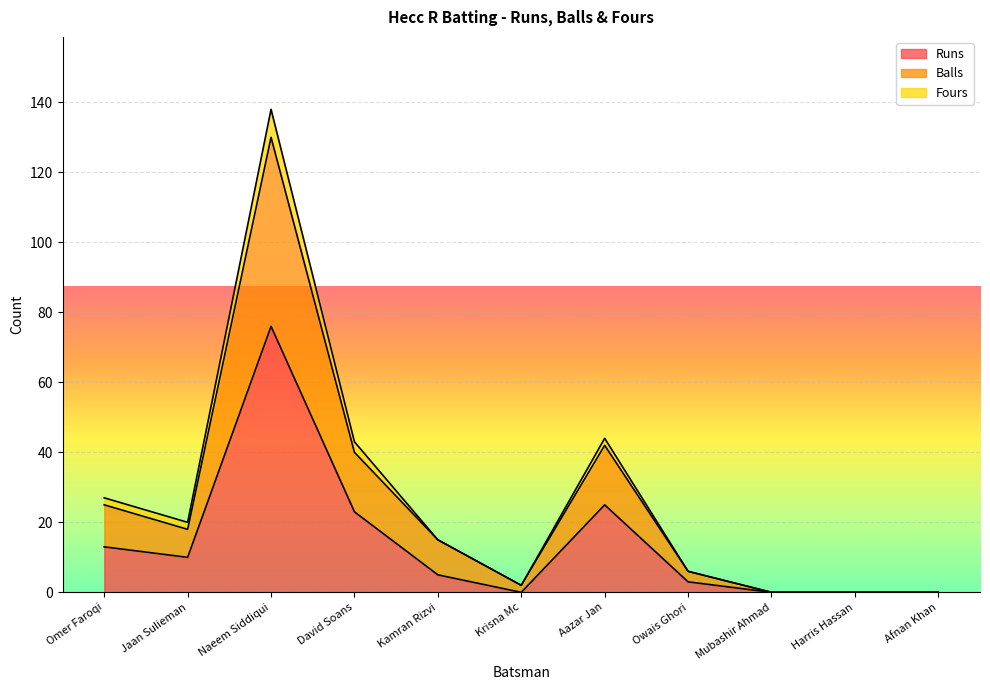

At which category is the sum across all series the highest?

Naeem Siddiqui